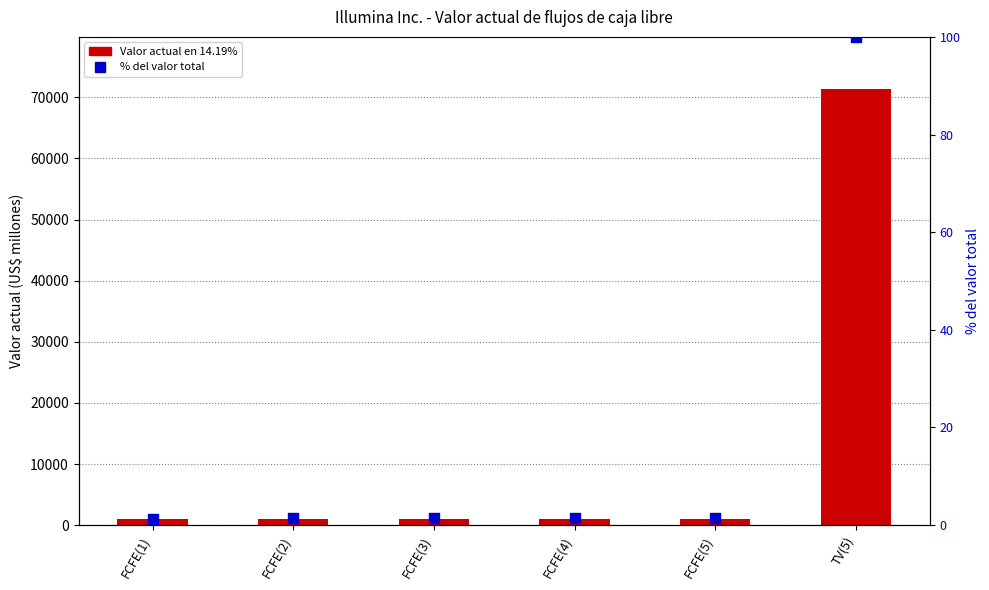

What are all the series names shown in the legend?

Valor actual en 14.19%, % del valor total